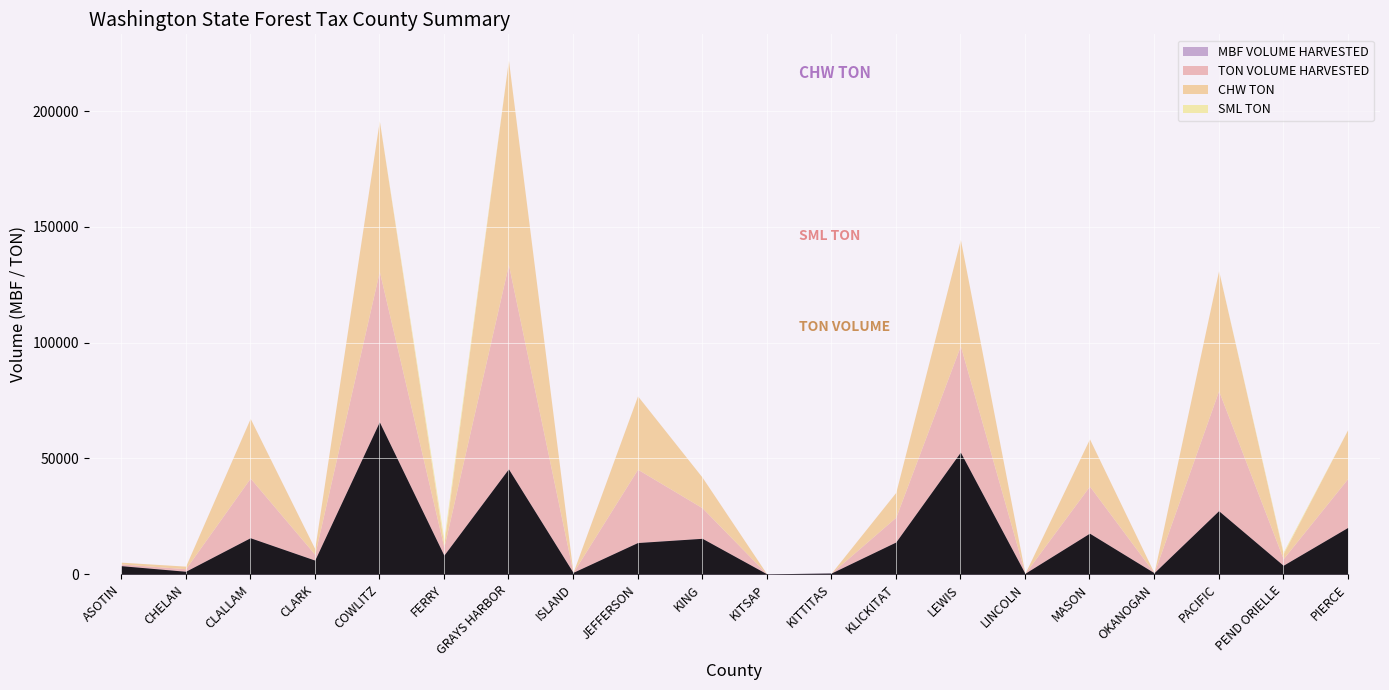

Which series changed the most between CLALLAM and PEND ORIELLE?

CHW TON